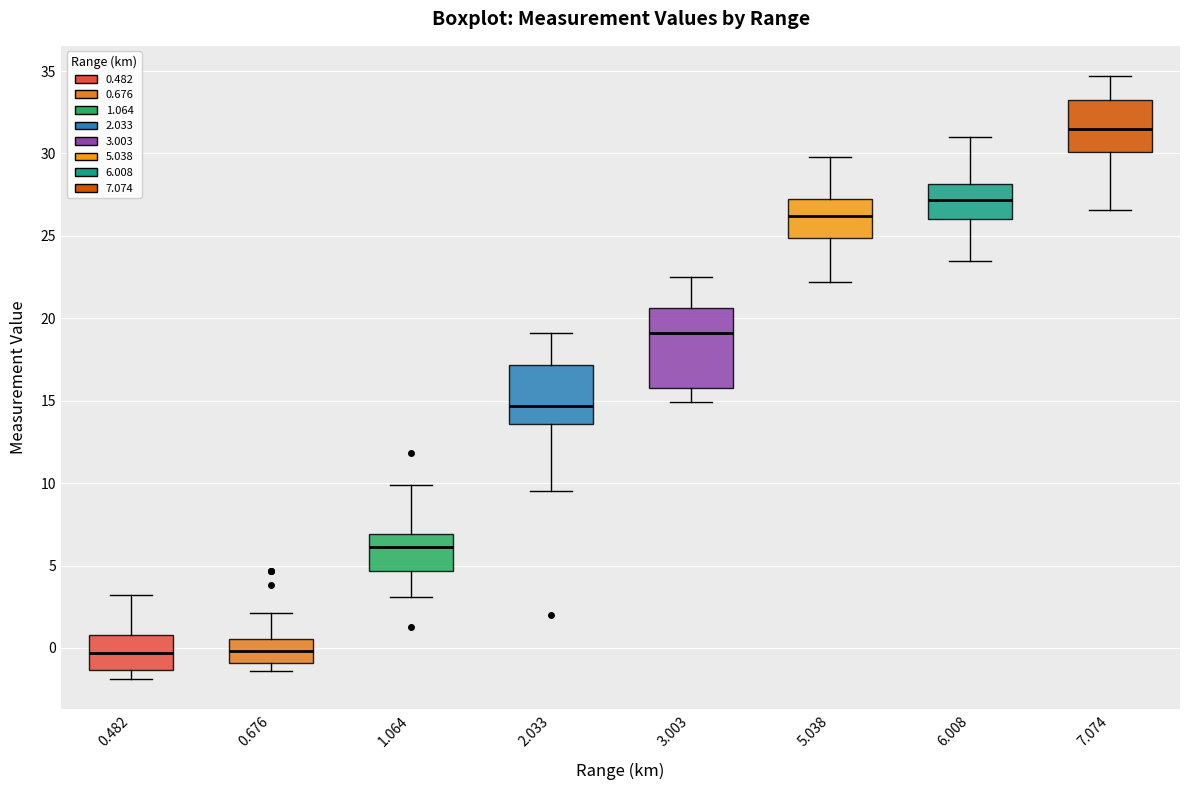

Reading left to right, transcribe this box plot: for each box, give where its median line is, the range the box spans, and where its two whiskers end, as read against the y-axis. The values are not printed on the chart, so give them approximately, as read against the axis.

0.482: median -0.5, box -1.5 to 1.0, whiskers -2.0 to 3.0
0.676: median 0.0, box -1.0 to 0.5, whiskers -1.5 to 2.0
1.064: median 6.0, box 4.5 to 7.0, whiskers 3.0 to 10.0
2.033: median 14.5, box 13.5 to 17.0, whiskers 9.5 to 19.0
3.003: median 19.0, box 16.0 to 20.5, whiskers 15.0 to 22.5
5.038: median 26.0, box 25.0 to 27.0, whiskers 22.0 to 30.0
6.008: median 27.0, box 26.0 to 28.0, whiskers 23.5 to 31.0
7.074: median 31.5, box 30.0 to 33.5, whiskers 26.5 to 34.5